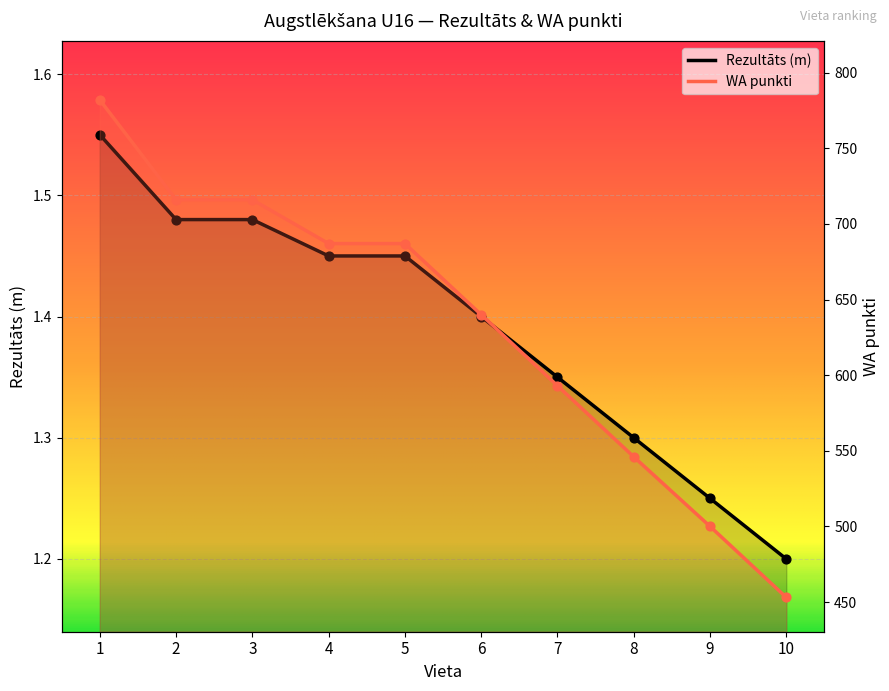

Which series reaches the maximum Y coordinate?

WA